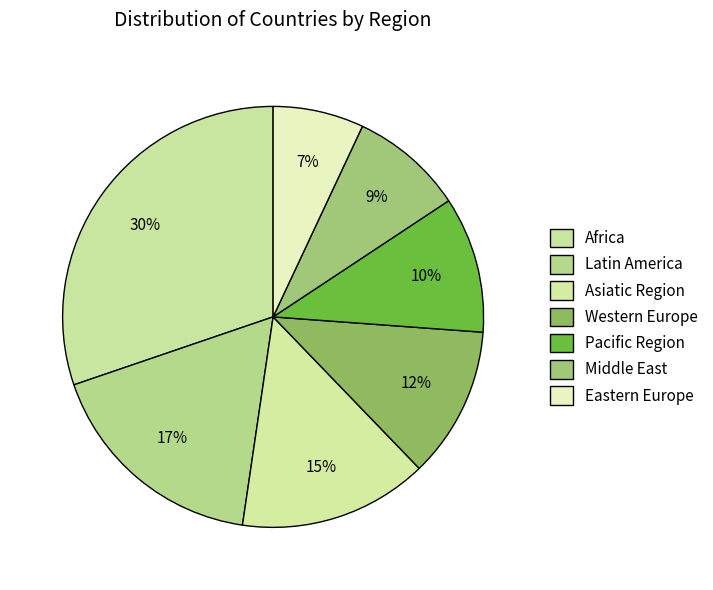

Is there any slice that represents more than half of the pie?

No